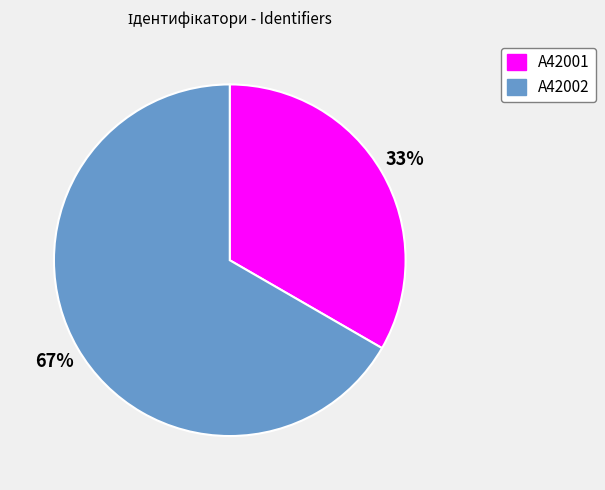

What percentage is the A42002 slice, to the nearest percent?

67%